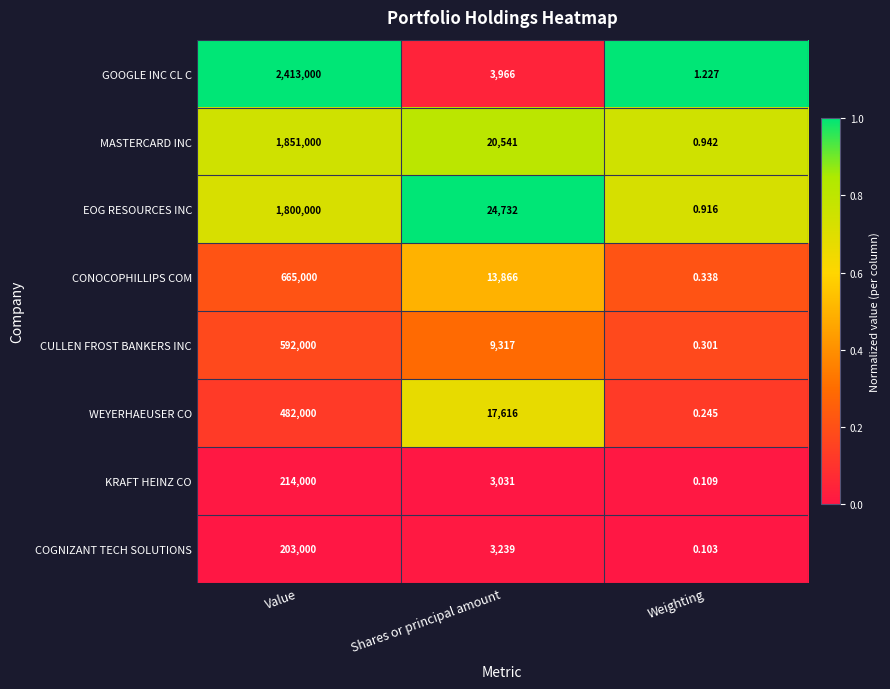

Which series has the largest range (max minus min)?

GOOGLE INC CL C